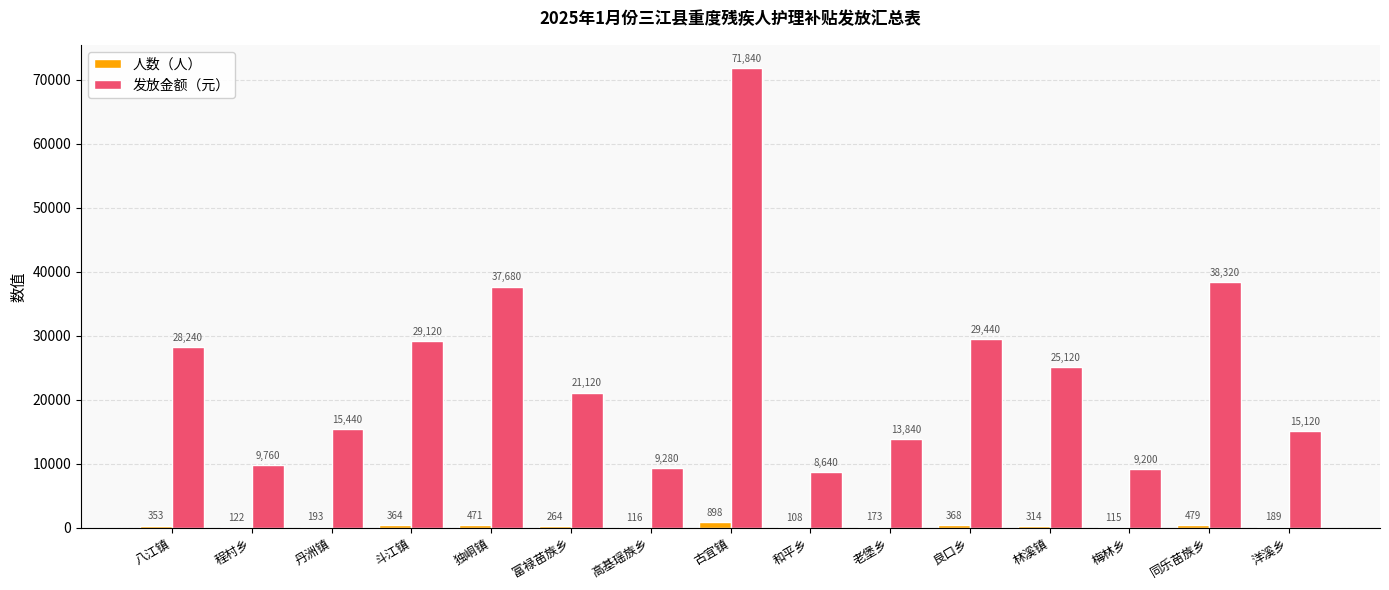

How many distinct data groups are displayed?

2